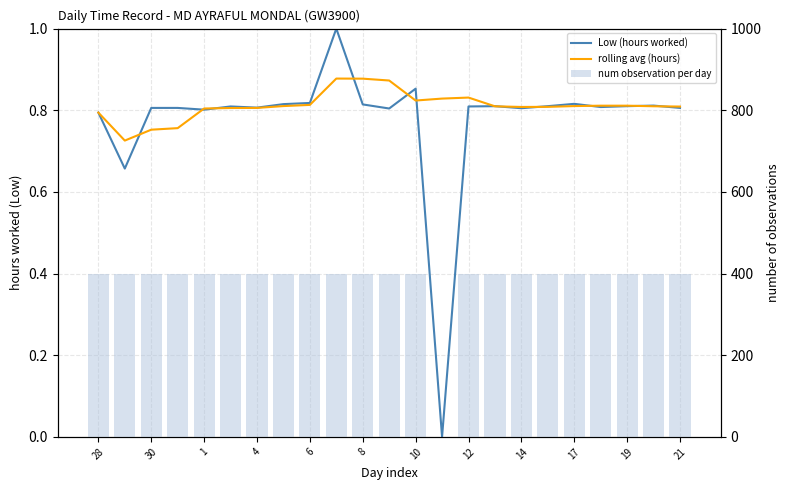

The value of num observation per day at 30 is 400.0. True or false?

True